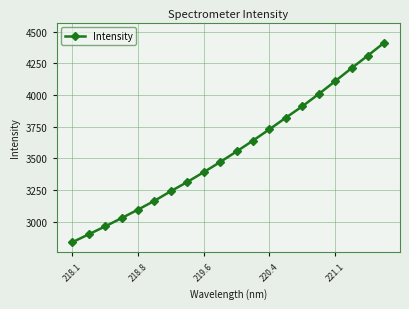

What is the difference between the second highest and minimum values?

1473.1